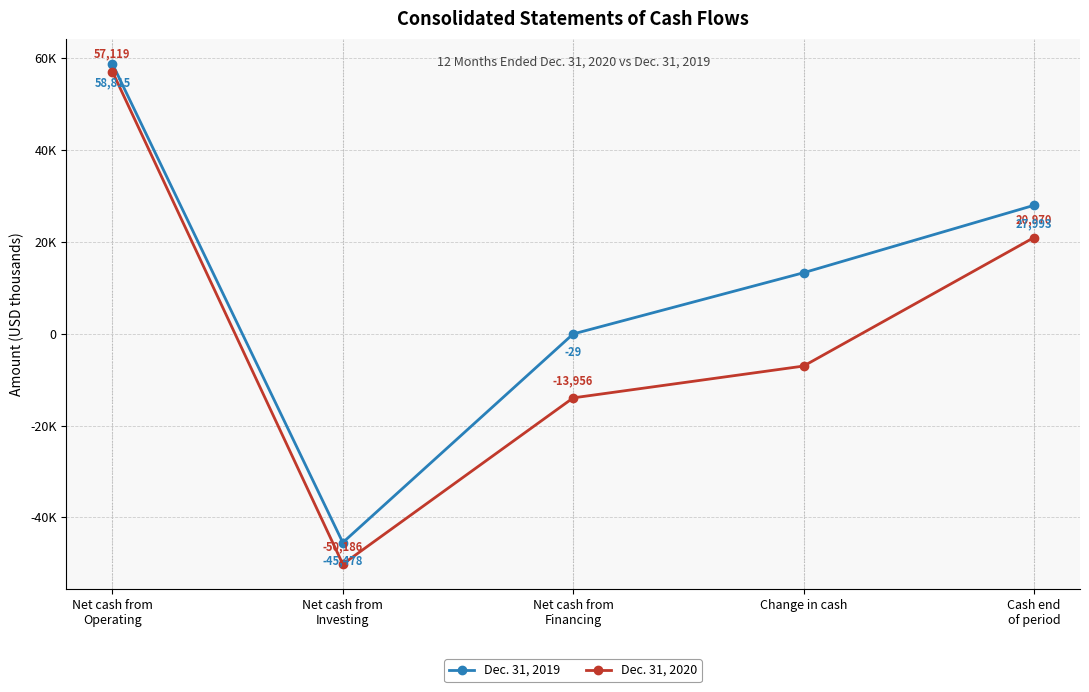

True or false: Dec. 31, 2019 has a value of 6465 at Cash end
of period.

False